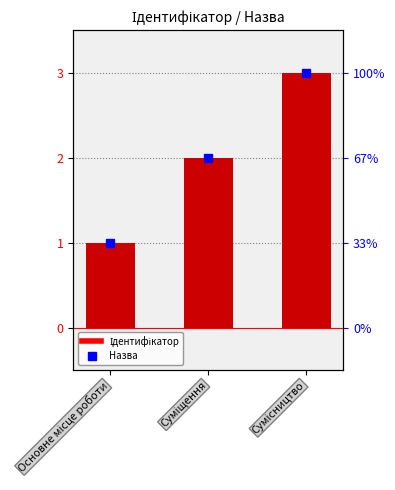

What is the label of the 3rd bar from the left?

Сумісництво